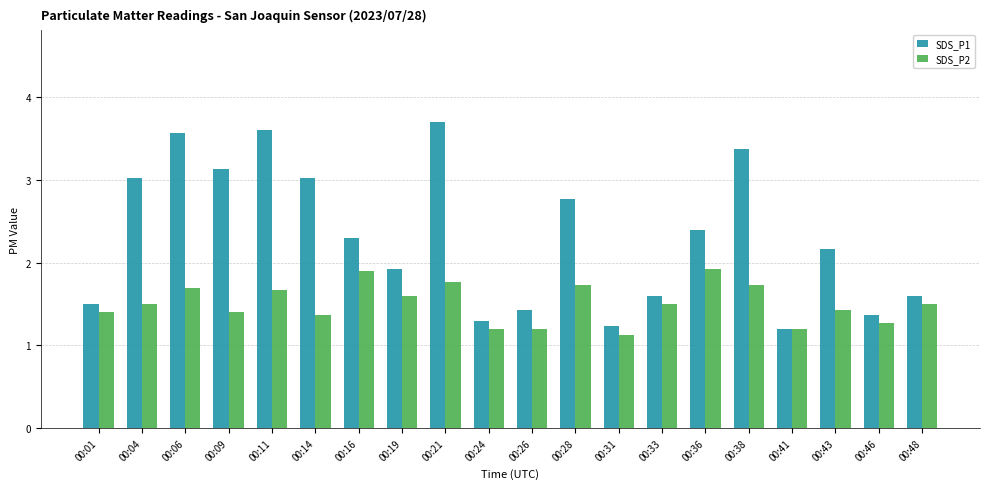

What value does the SDS_P2 series have at 00:14?

1.4